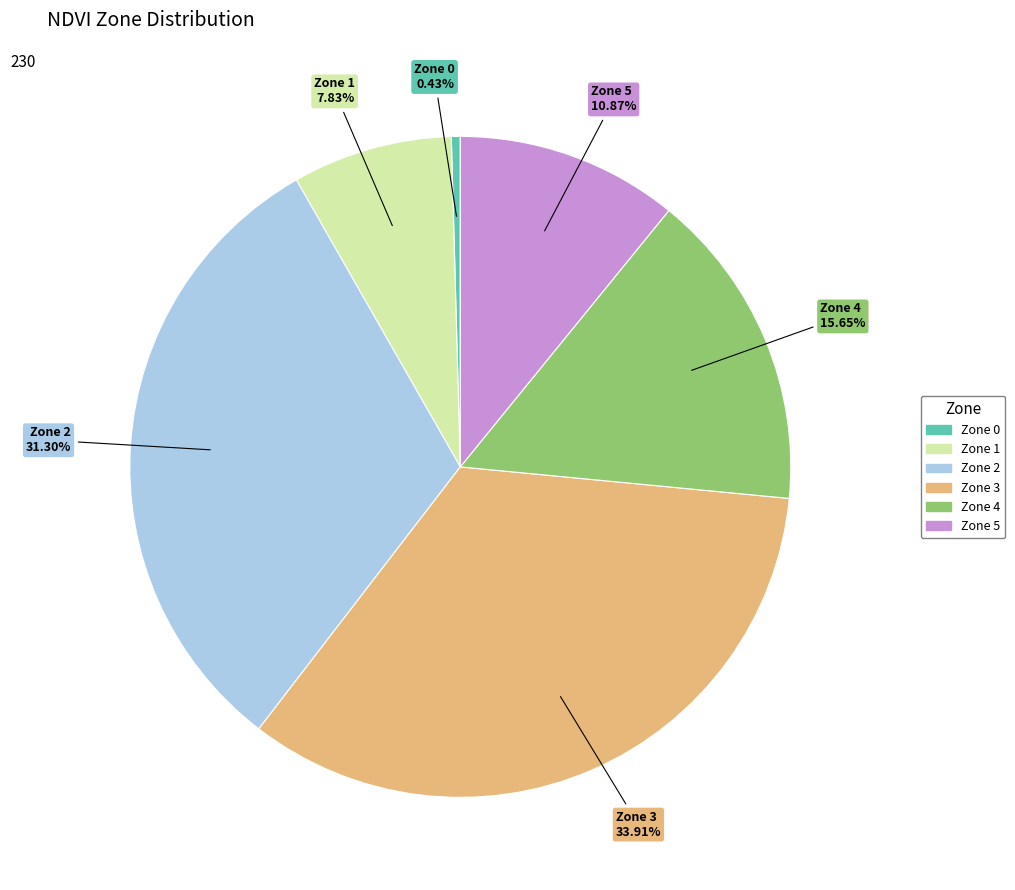

To the nearest percent, what is the difference between the largest and smallest slice percentages?

33%